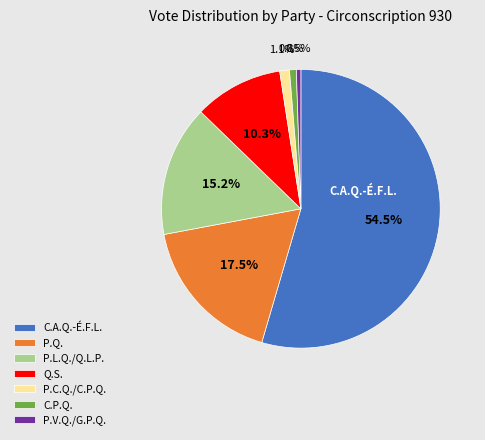

What is the ratio of the value at P.Q. to the value at Q.S.?

1.7